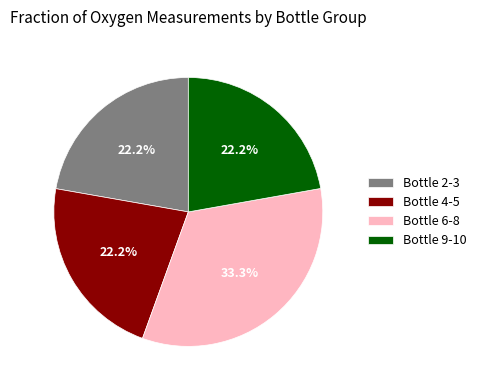

Does Bottle 6-8 account for over 50% of the chart?

No